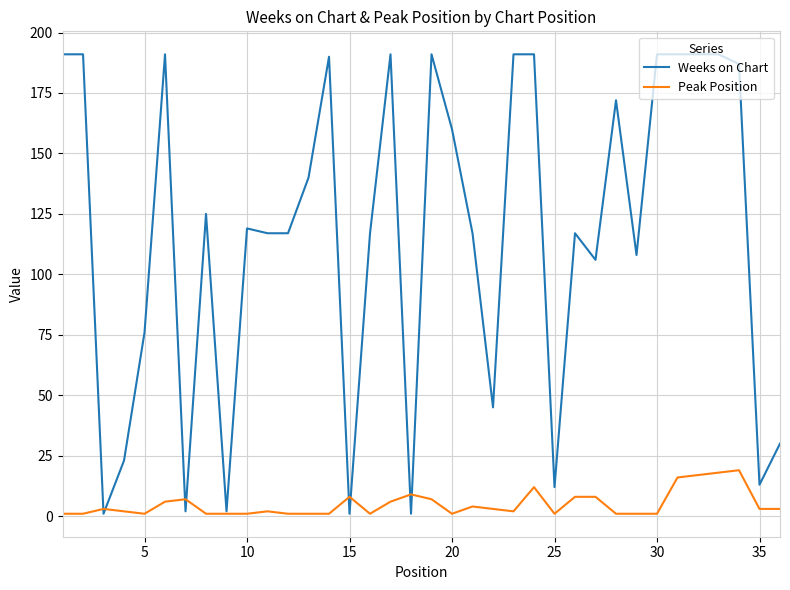

Rank the series by their average value, from highest to lowest.

Weeks on Chart, Peak Position